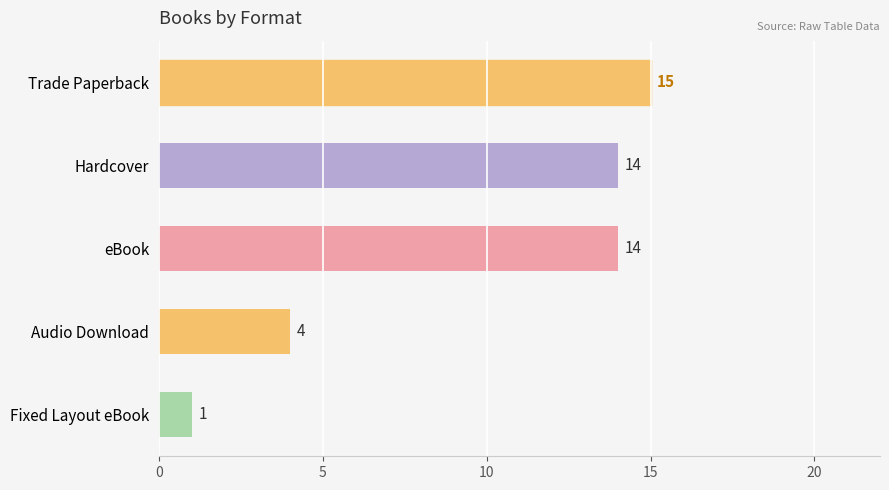

Are the bars horizontal?

Yes